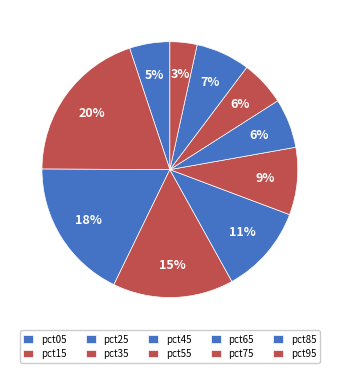

How many segments does this pie chart have?

10